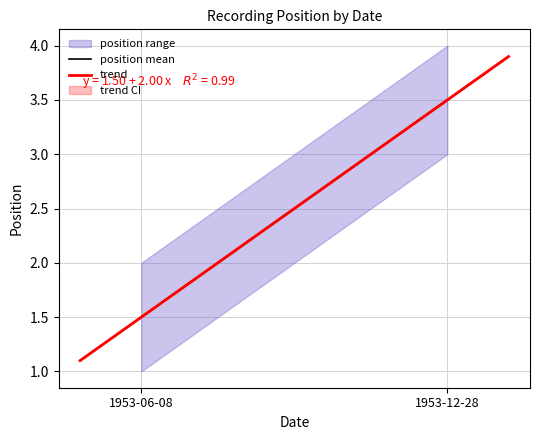

What is the lowest value of the trend series?

1.1